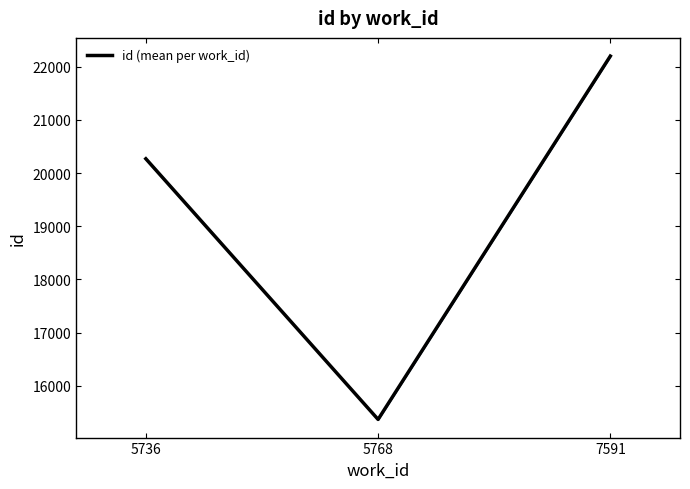

What is the average value?

19279.0